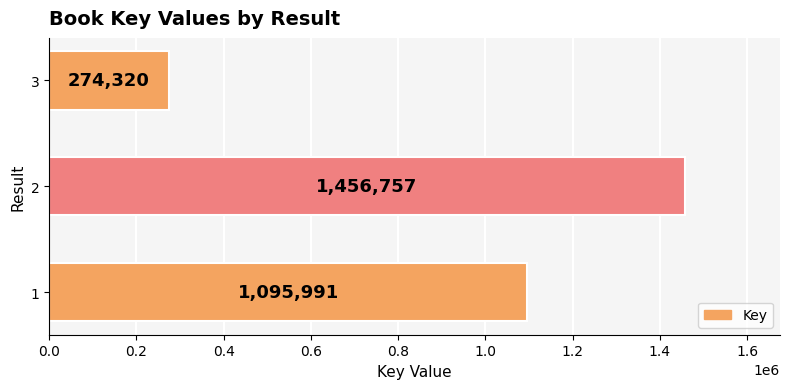

Is it true that the value at 3 is 274320?

True